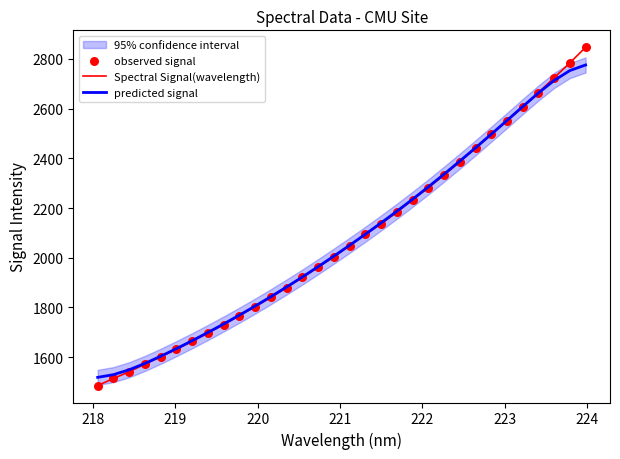

What is the minimum value for predicted signal?

1518.7